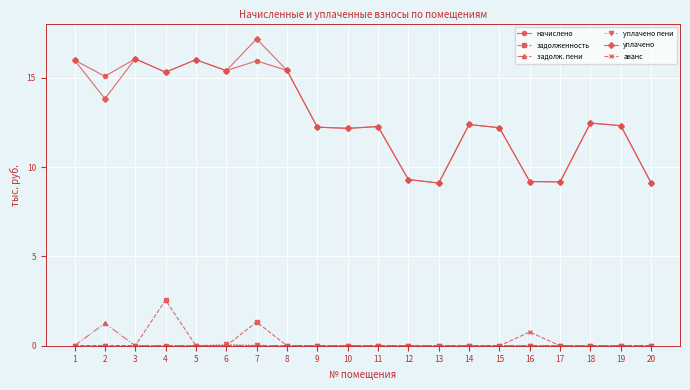

Is the value of аванс at 17 greater than the value of уплачено at 17?

No